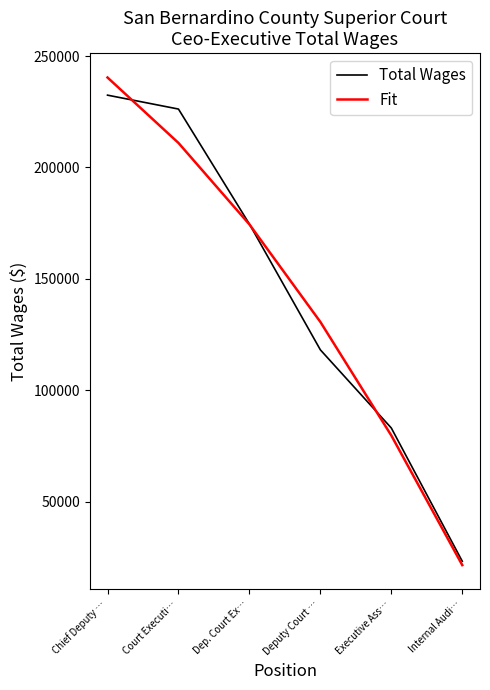

Is this an area chart (filled region under the line)?

No